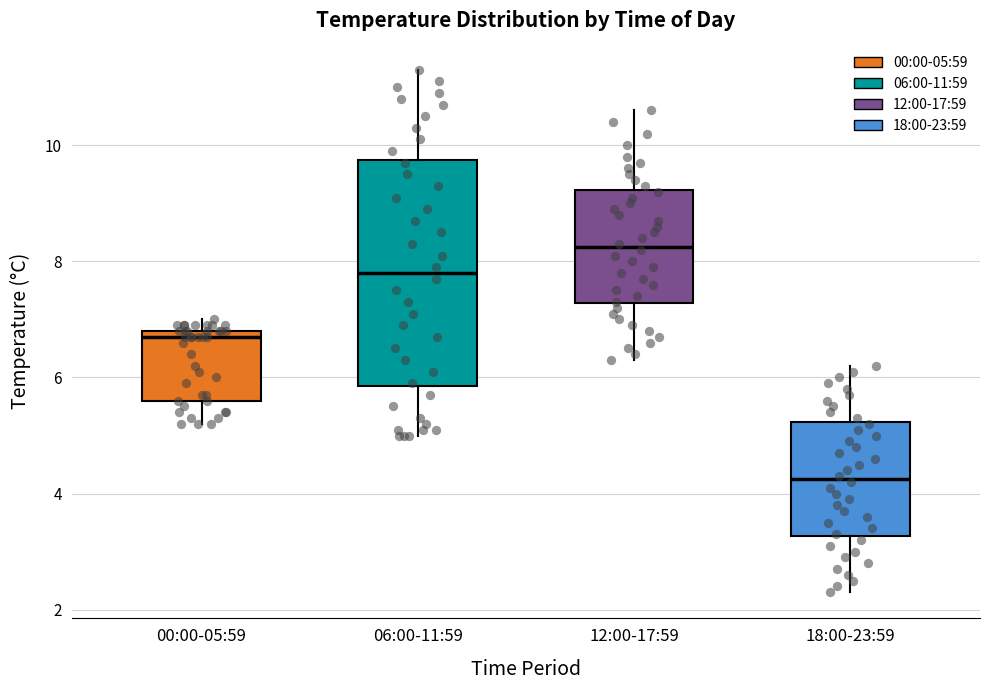

Where does the median line of the box for 18:00-23:59 sit on the y-axis? The values are not printed on the chart, so give them approximately, as read against the axis.

4.2